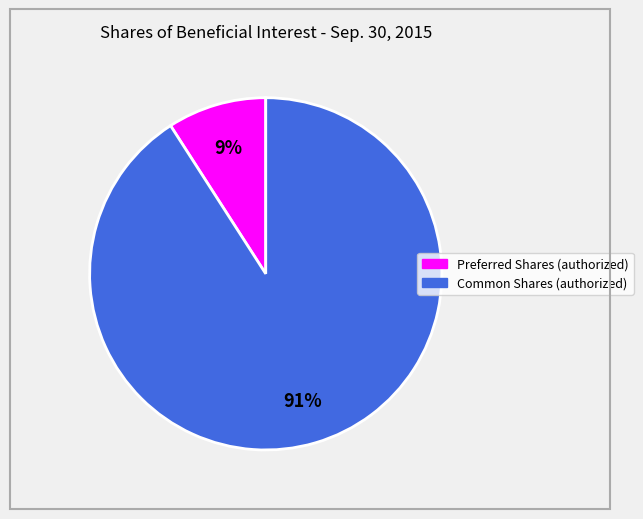

Which has a higher value, Preferred Shares (authorized) or Common Shares (authorized)?

Common Shares (authorized)